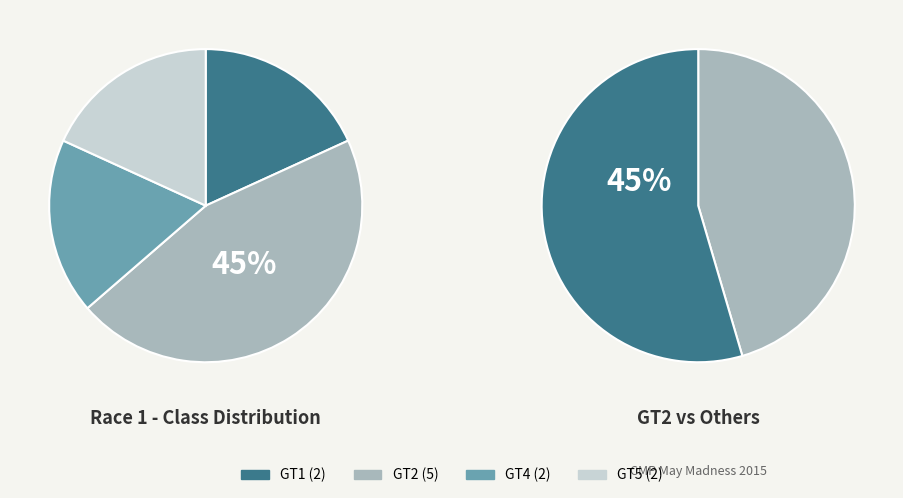

Rank the categories by value from lowest to highest.

GT1, GT4, GT5, GT2